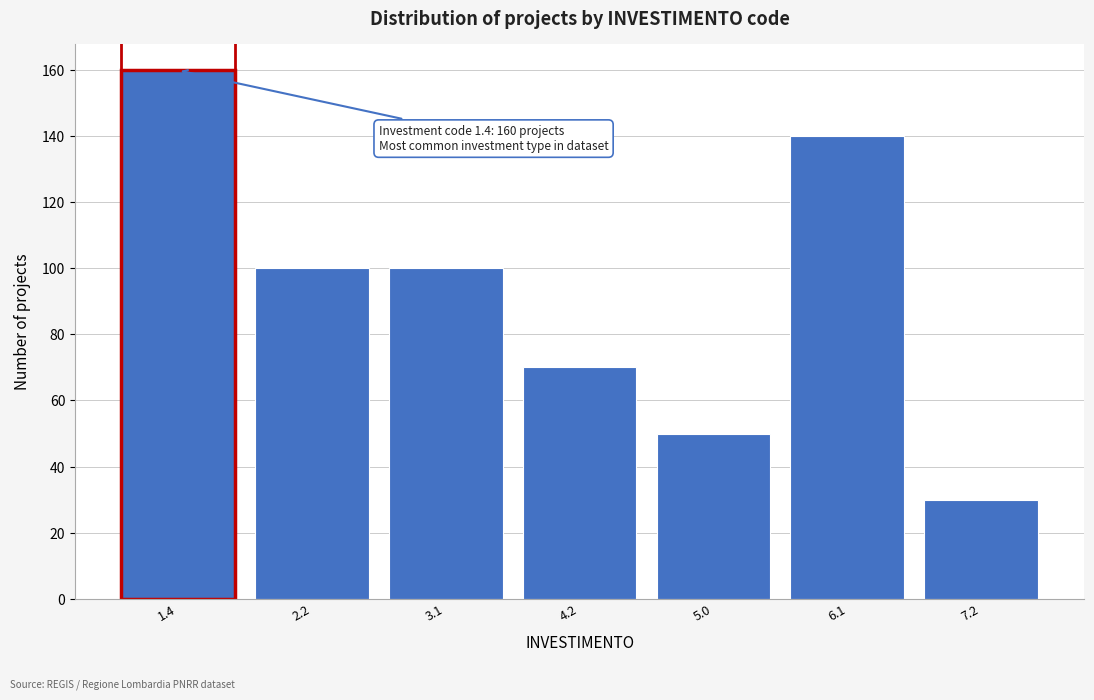

Reading left to right, transcribe all the data shown in this chart.

1.4=160	2.2=100	3.1=100	4.2=70	5.0=50	6.1=140	7.2=30